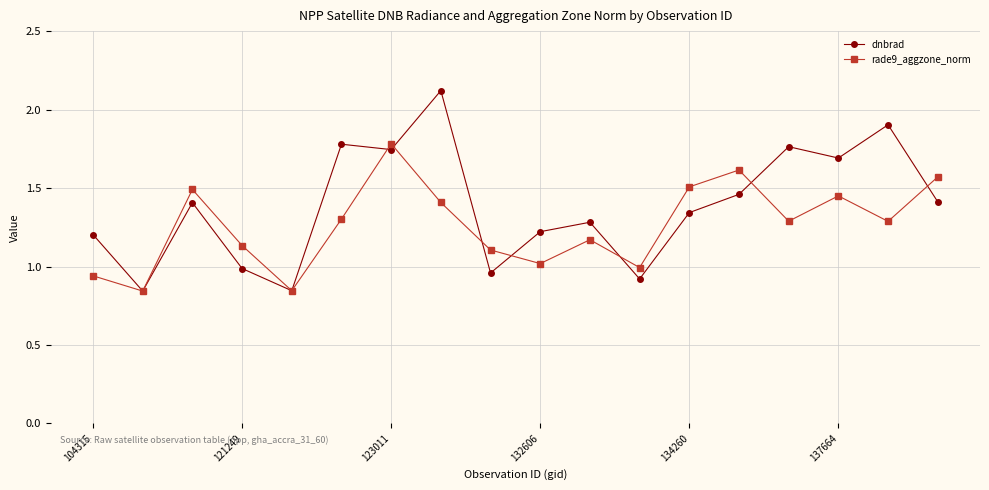

Which series has the largest total across all categories?

dnbrad